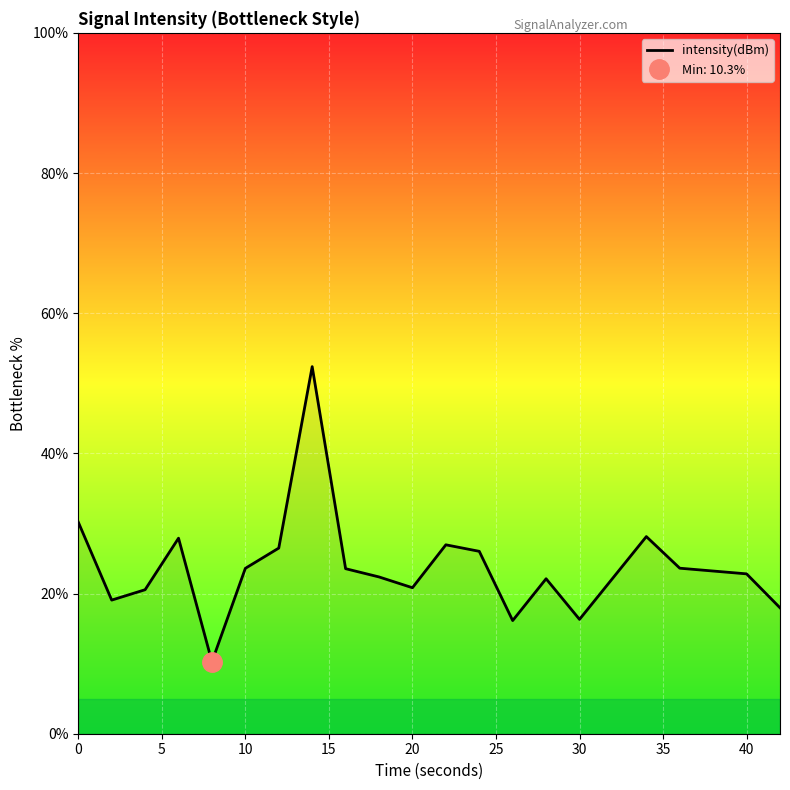

What is the lowest value of the intensity(dBm) series?

10.3